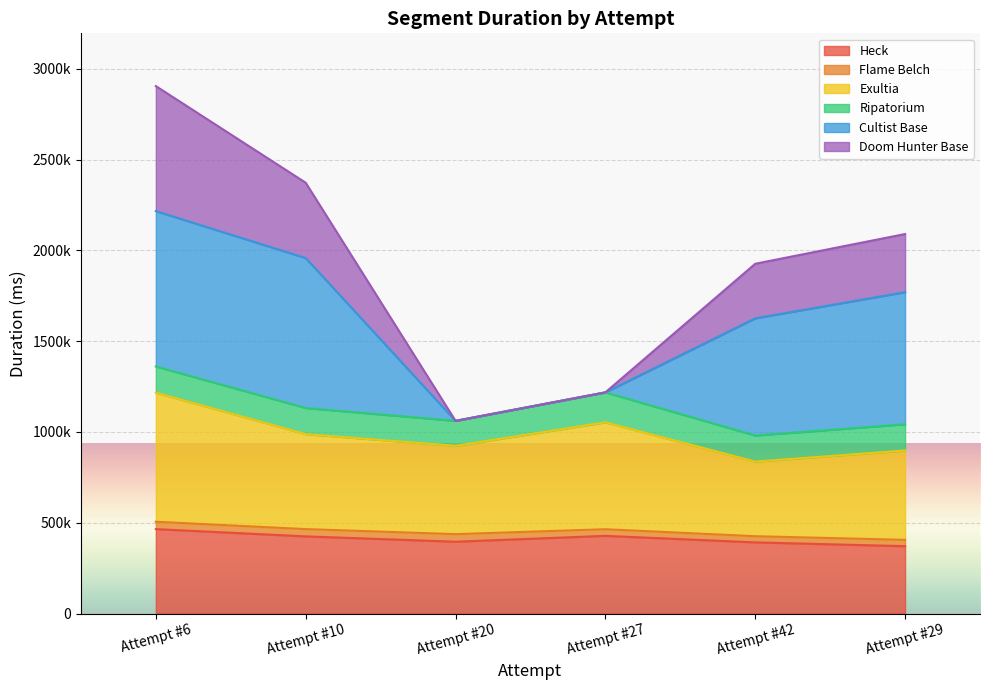

What position from the right is Attempt #29?

1